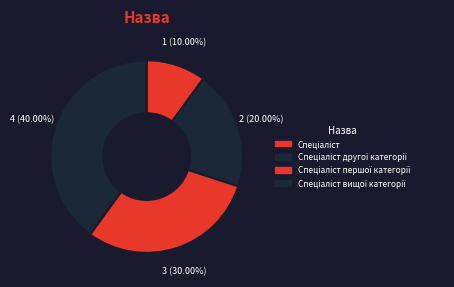

Count the number of slices in the pie.

4